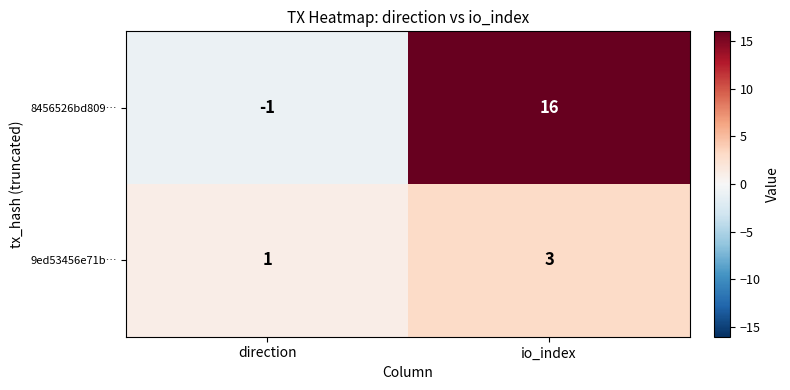

Rank the series by their average value, from highest to lowest.

8456526bd809…, 9ed53456e71b…